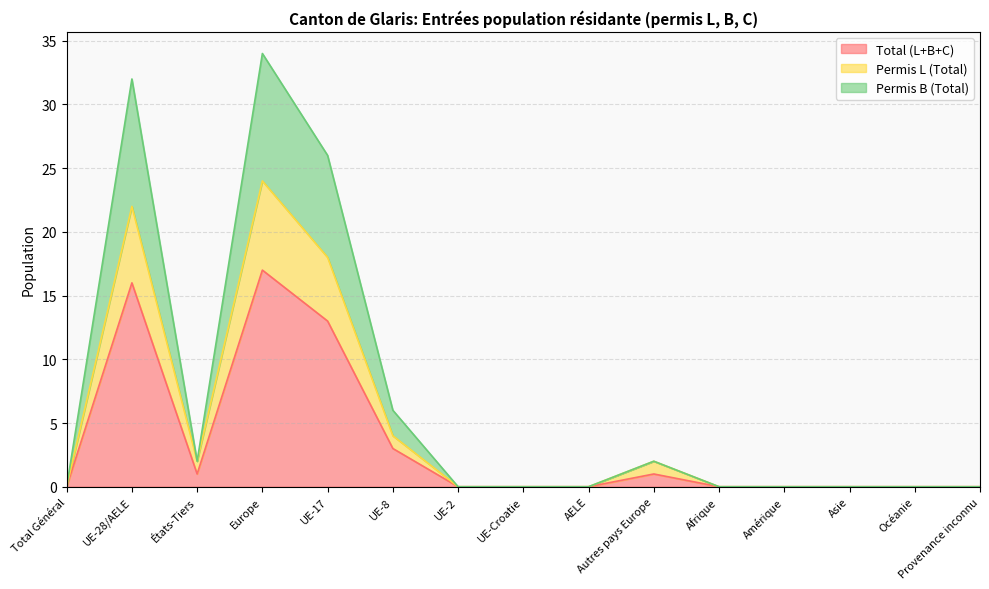

Reading left to right, extract all data points from this chart.

Total (L+B+C): Total Général=0	UE-28/AELE=16	États-Tiers=1	Europe=17	UE-17=13	UE-8=3	UE-2=0	UE-Croatie=0	AELE=0	Autres pays Europe=1	Afrique=0	Amérique=0	Asie=0	Océanie=0	Provenance inconnu=0
Permis L (Total): Total Général=0	UE-28/AELE=22	États-Tiers=2	Europe=24	UE-17=18	UE-8=4	UE-2=0	UE-Croatie=0	AELE=0	Autres pays Europe=2	Afrique=0	Amérique=0	Asie=0	Océanie=0	Provenance inconnu=0
Permis B (Total): Total Général=0	UE-28/AELE=32	États-Tiers=2	Europe=34	UE-17=26	UE-8=6	UE-2=0	UE-Croatie=0	AELE=0	Autres pays Europe=2	Afrique=0	Amérique=0	Asie=0	Océanie=0	Provenance inconnu=0